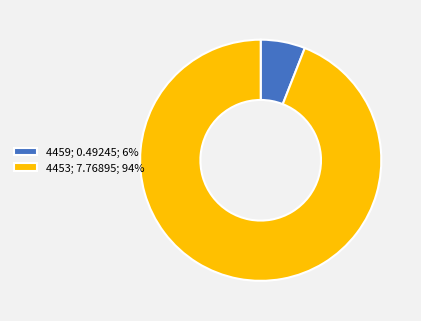

Is there a majority slice in this chart?

Yes